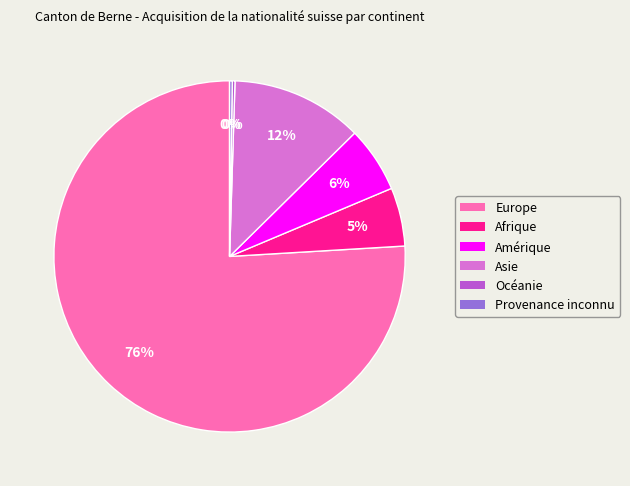

Which category has the biggest portion of the pie?

Europe